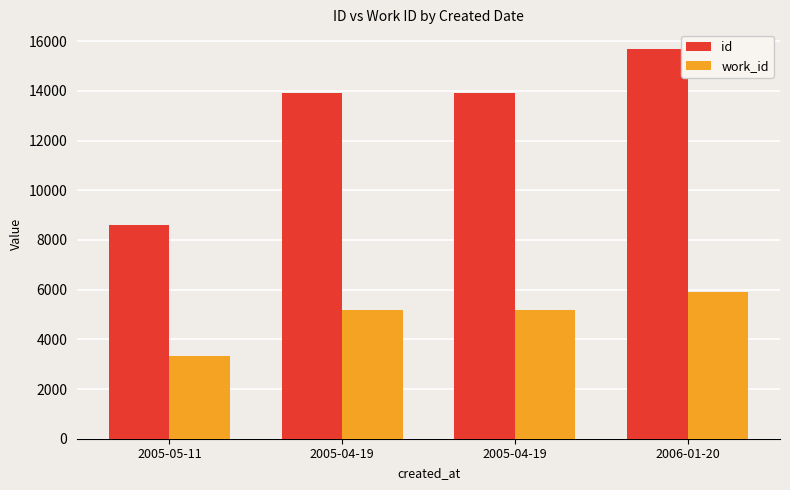

Count the number of categories in the chart.

4